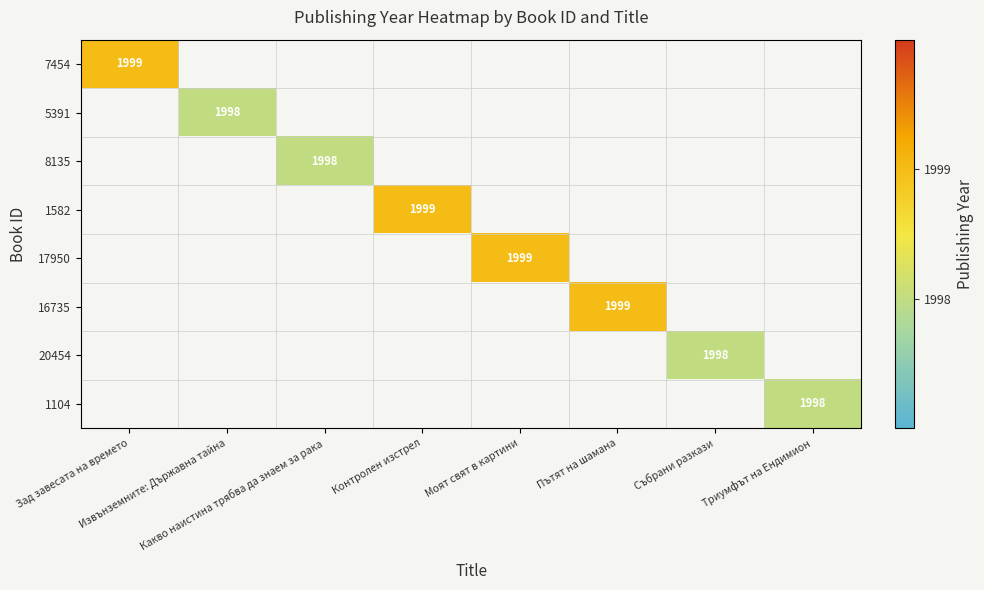

At how many categories does at least one series exceed 1998?

4